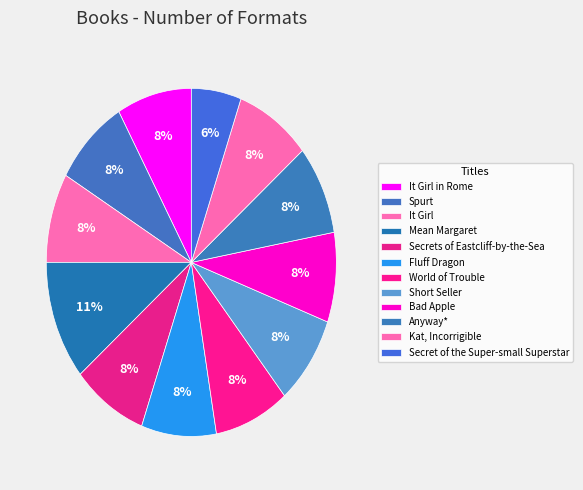

Is there a majority slice in this chart?

No